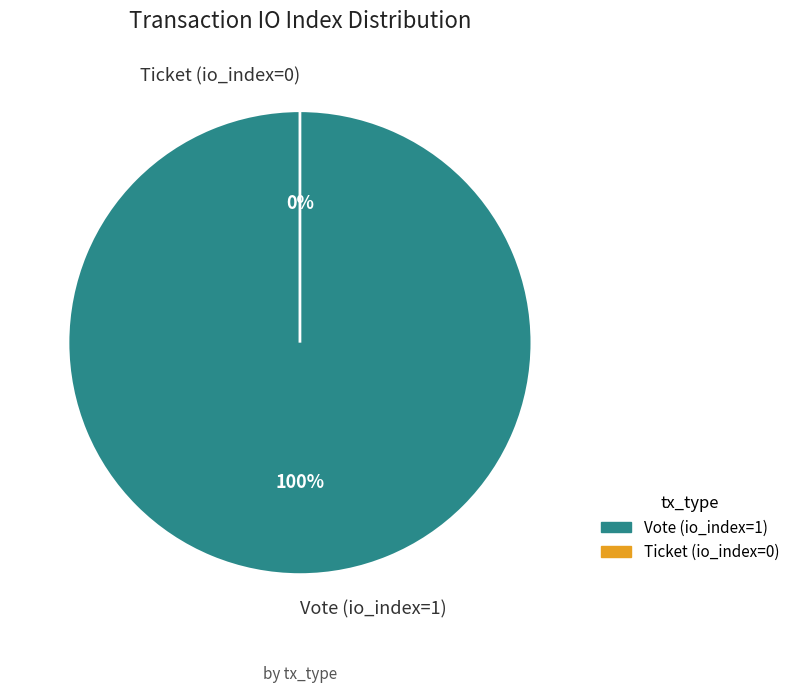

Which category has the biggest portion of the pie?

Vote (io_index=1)